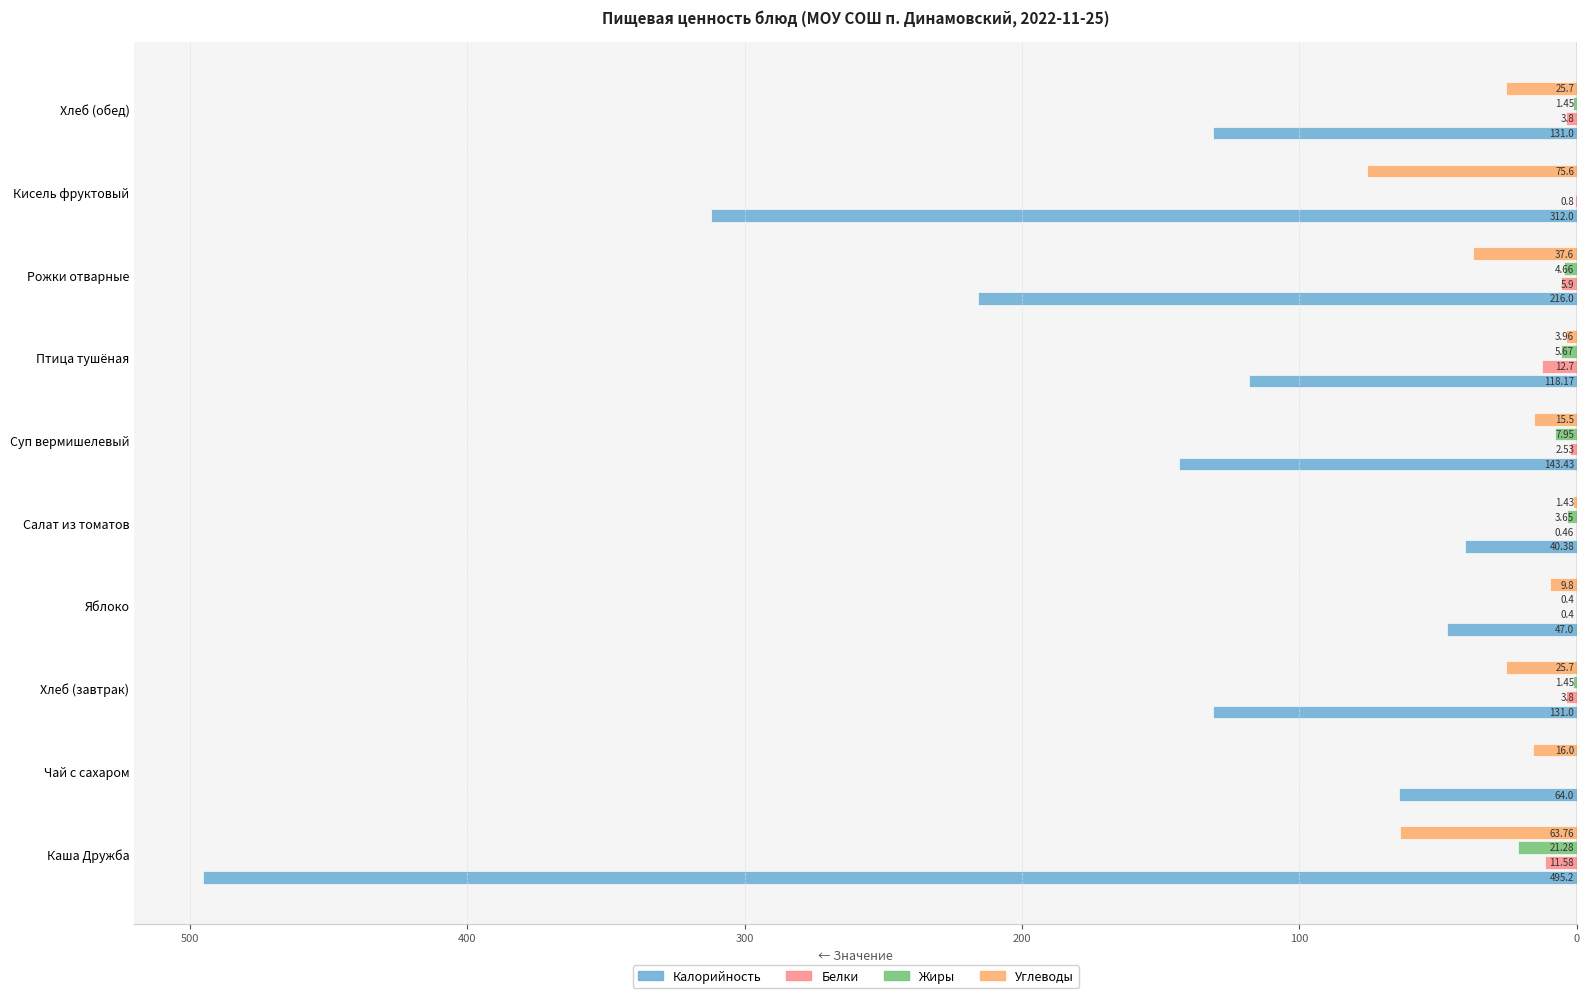

What are all the series names shown in the legend?

Калорийность, Белки, Жиры, Углеводы